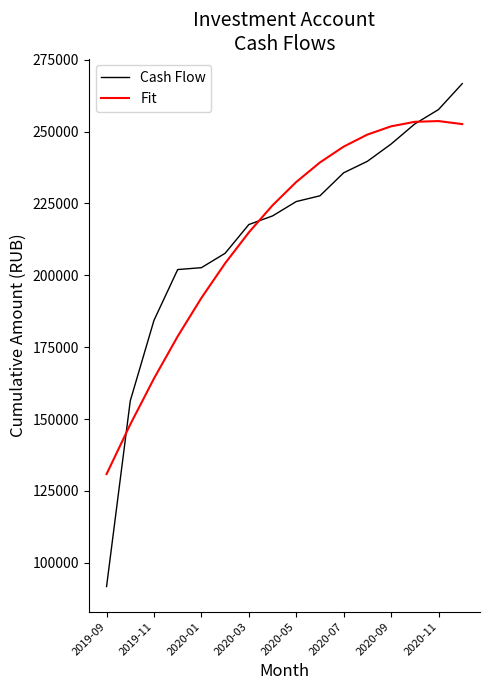

Rank the series by their maximum value, from lowest to highest.

Fit, Cash Flow